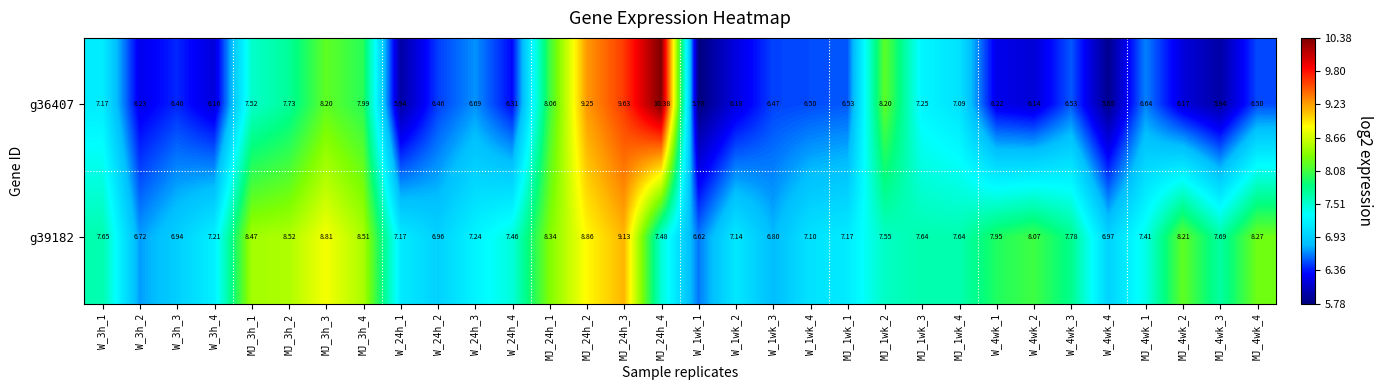

How many distinct data groups are displayed?

2